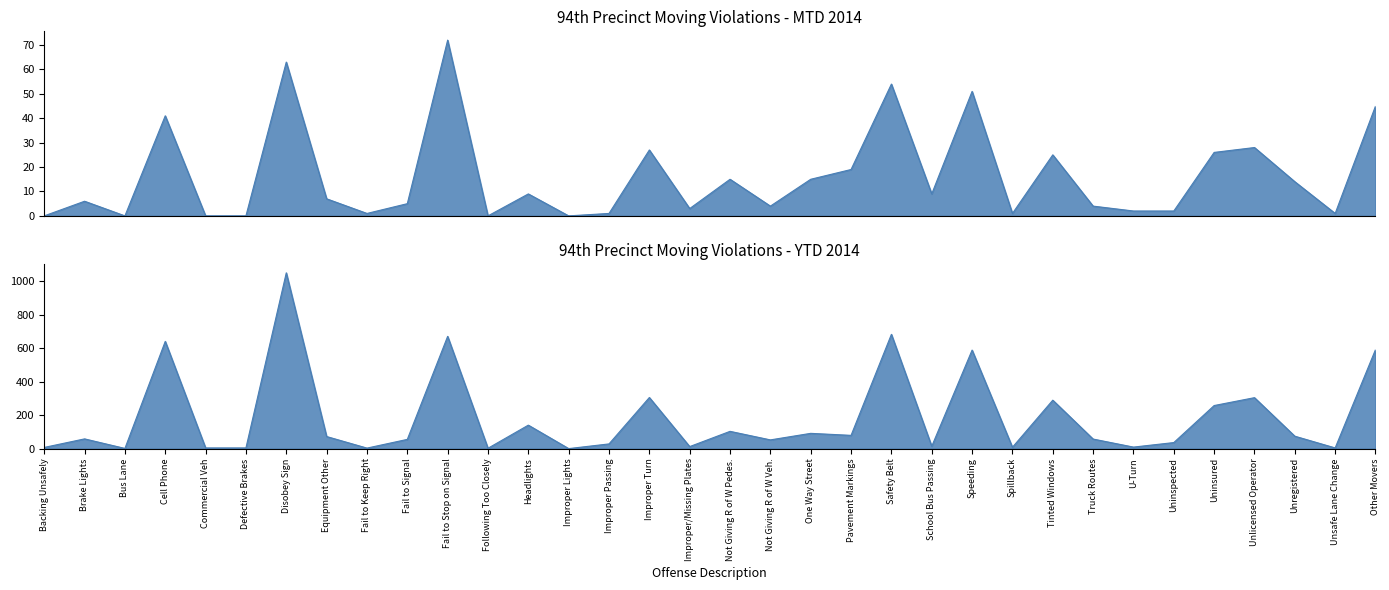

Which category has the lowest value in the MTD 2014 series?

Backing Unsafely